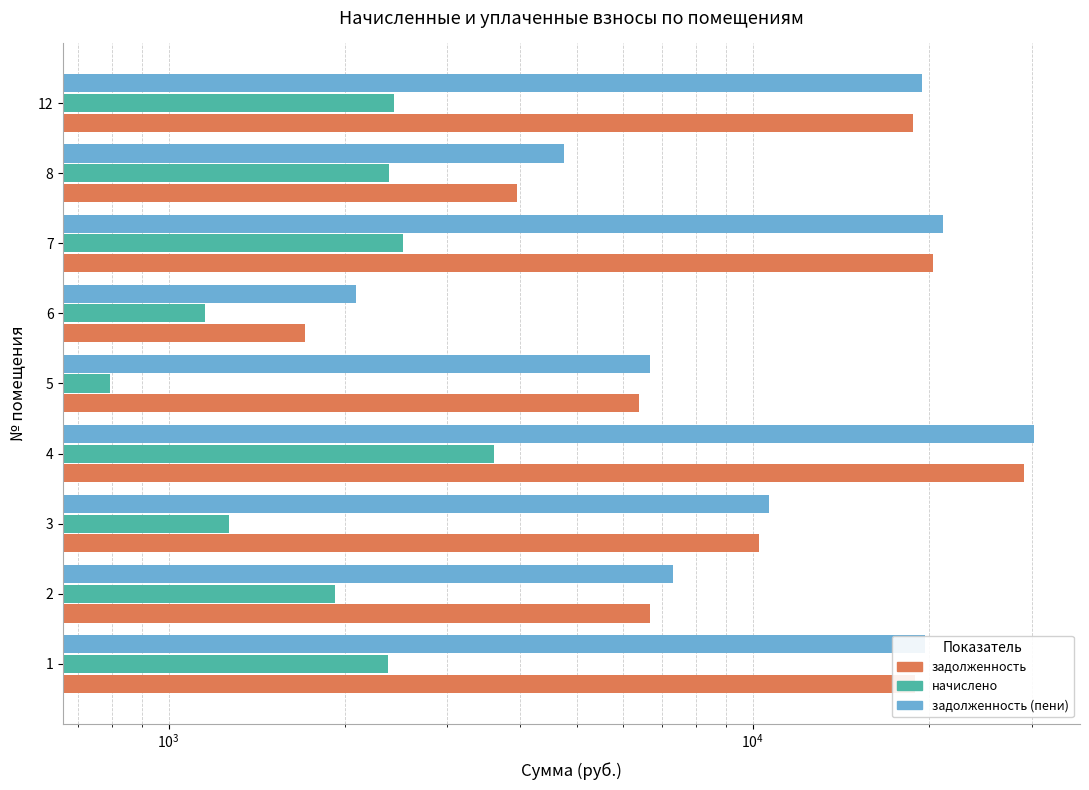

Which series has the largest range (max minus min)?

задолженность (пени)